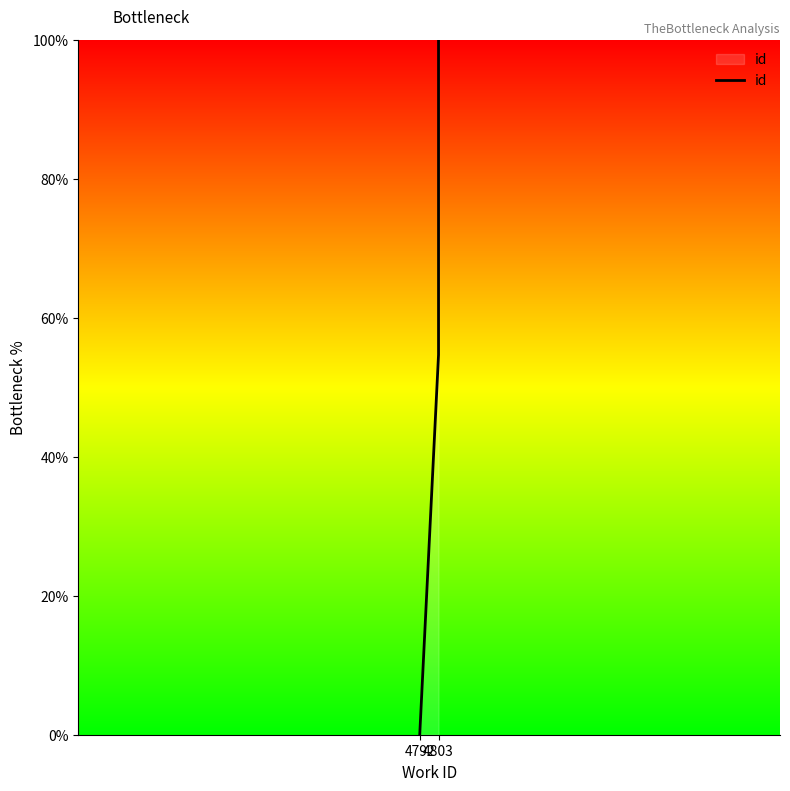

Reading left to right, extract all data points from this chart.

0.0	0.0	0.0	0.0	54.7	54.7	54.7	54.7	100.0	100.0